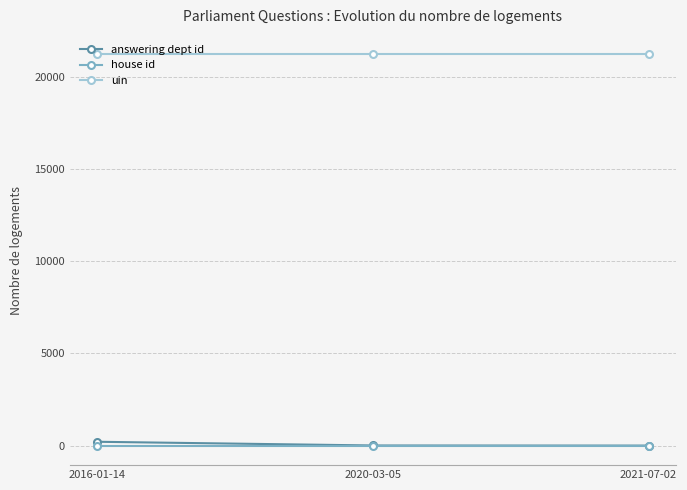

What is the minimum value for uin?

21233